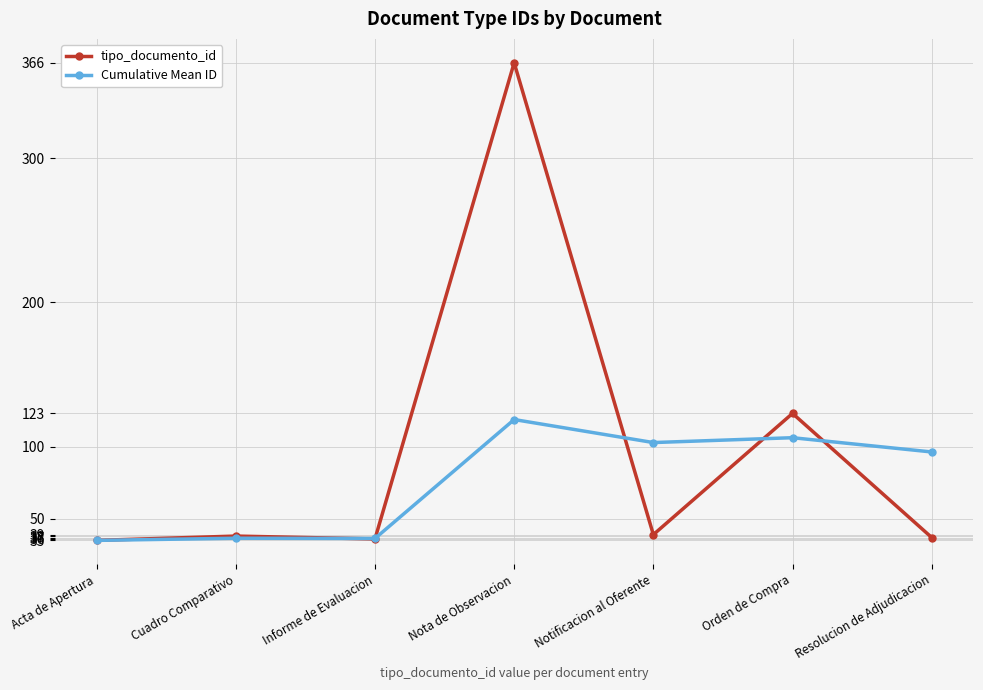

Which label corresponds to the largest value in the chart?

Nota de Observacion